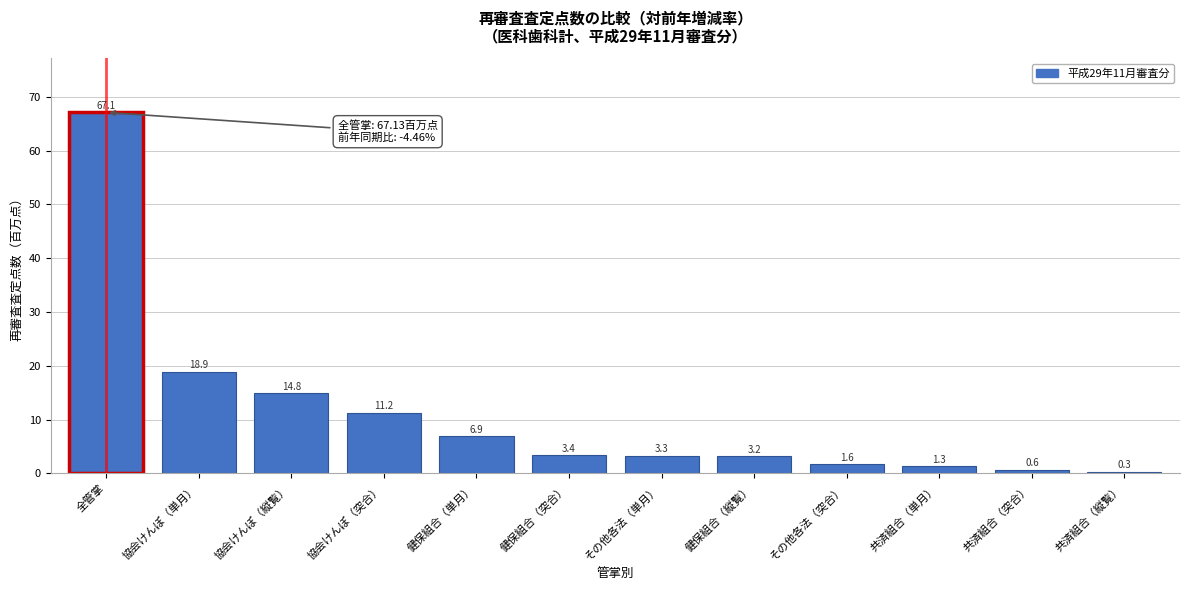

Reading left to right, transcribe all the data shown in this chart.

67.1	18.9	14.8	11.2	6.9	3.4	3.3	3.2	1.6	1.3	0.6	0.3